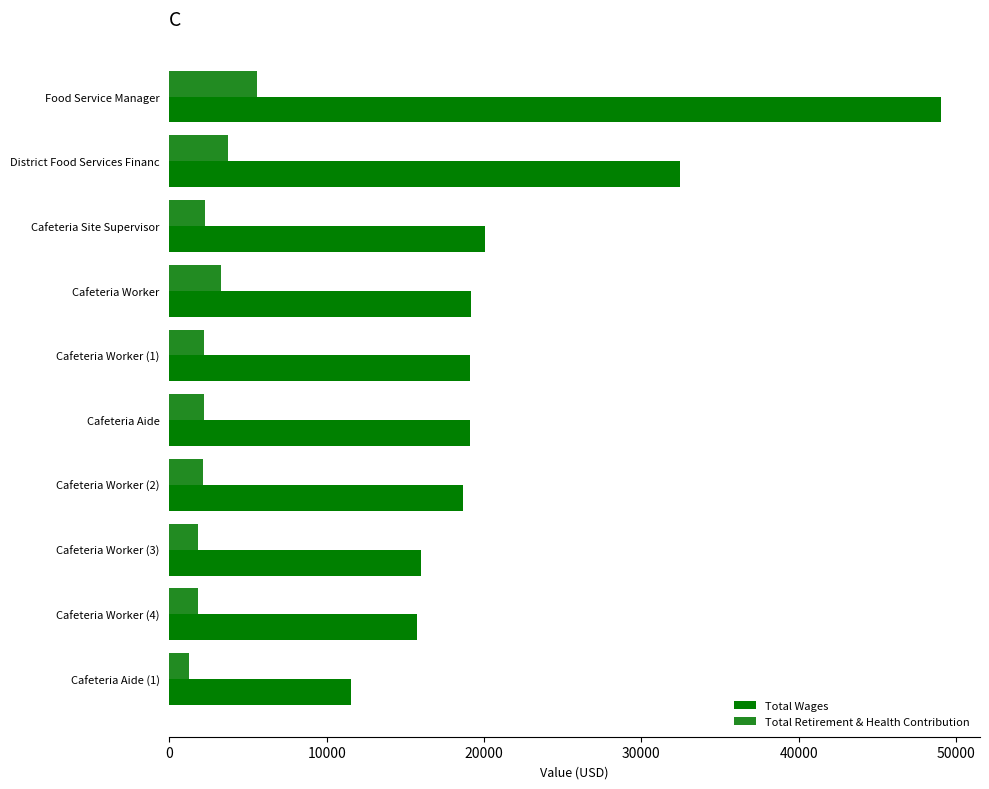

At which label is Total Wages closest to 30307?

District Food Services Financ